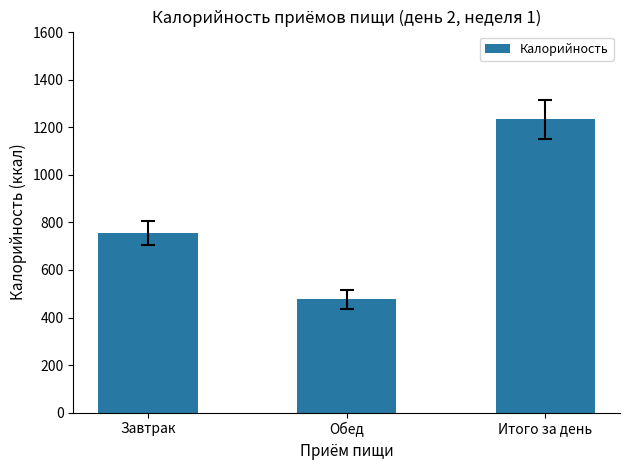

What is the difference between the values at Итого за день and Обед?

756